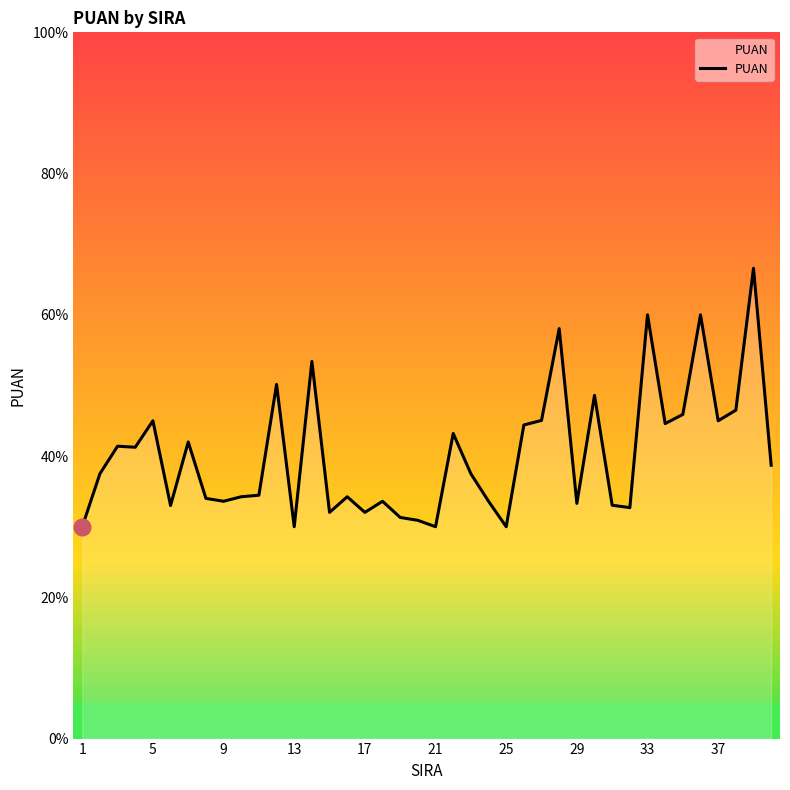

What is the maximum value shown in the chart?

66.6